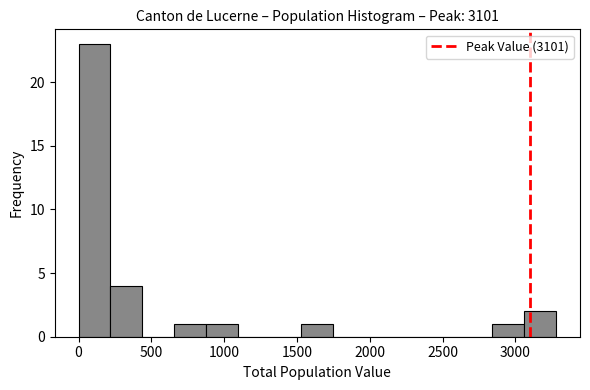

Reading left to right, transcribe this chart: for each bar, give the range it covers on the x-axis and its height. Neither the bar edges nor the heights are printed on the chart, so give them approximately, as read against the axes.

0 to 200: 23
200 to 450: 4
450 to 650: 0
650 to 900: 1
900 to 1100: 1
1100 to 1300: 0
1300 to 1550: 0
1550 to 1750: 1
1750 to 1950: 0
1950 to 2200: 0
2200 to 2400: 0
2400 to 2600: 0
2600 to 2850: 0
2850 to 3050: 1
3050 to 3300: 2